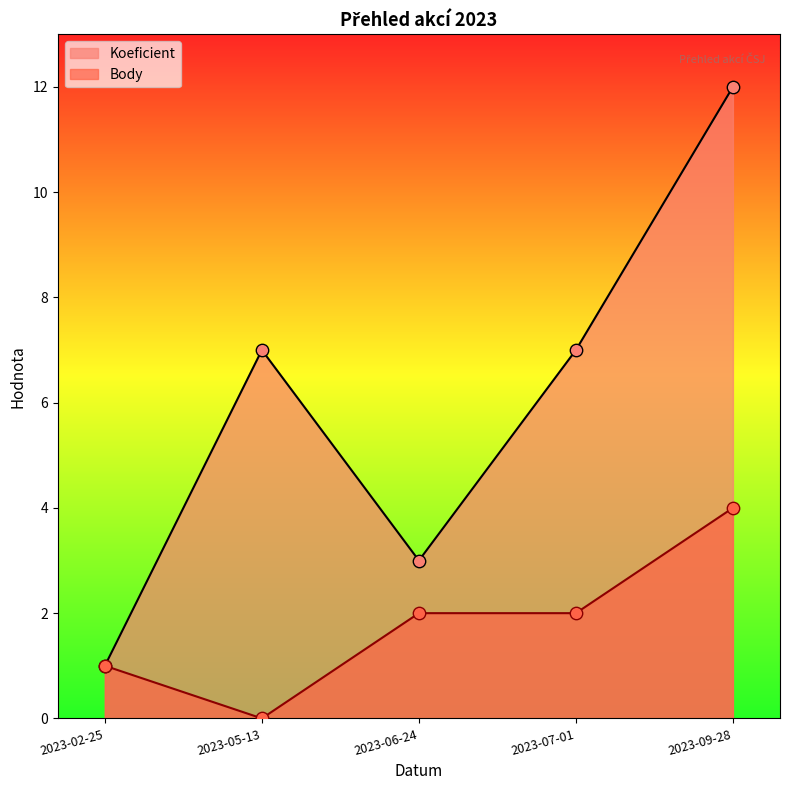

Which series contains the highest Y value?

Koeficient